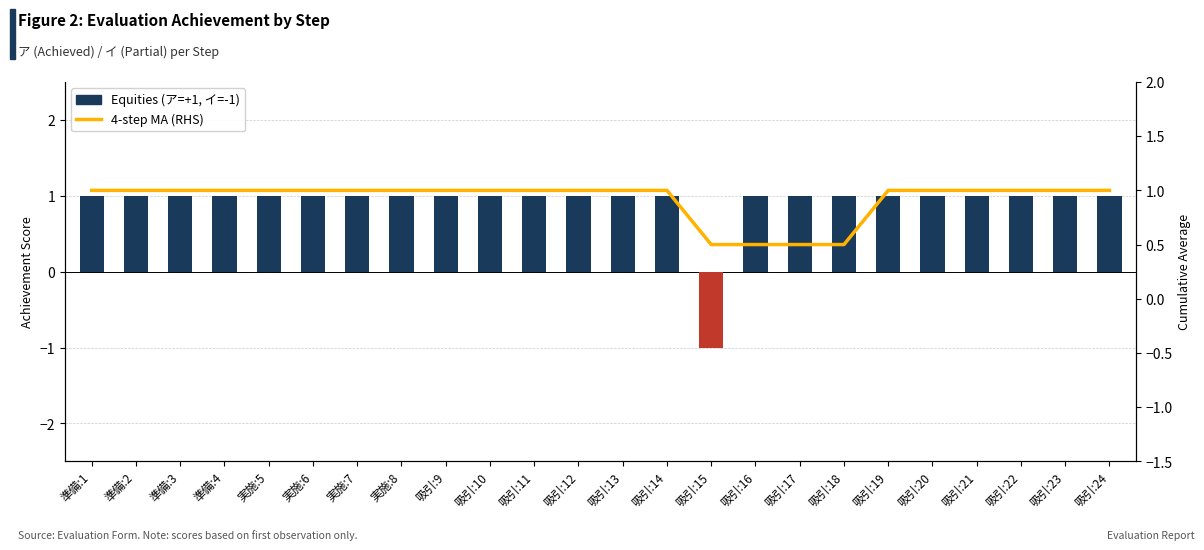

Which series has the widest spread of values?

Equities